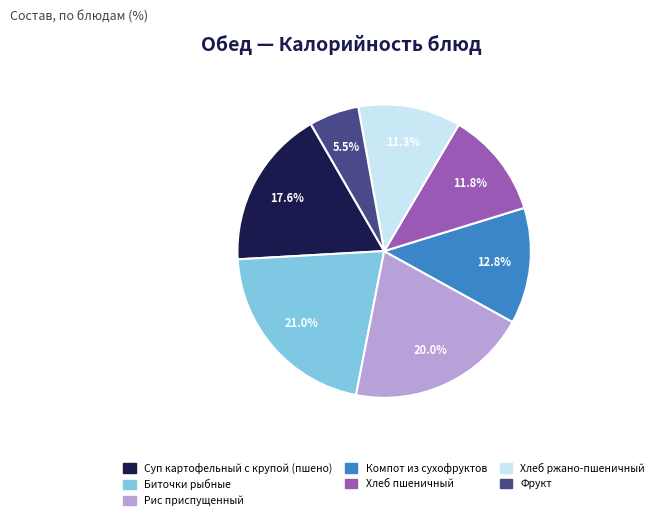

Is Хлеб пшеничный the majority of the pie?

No